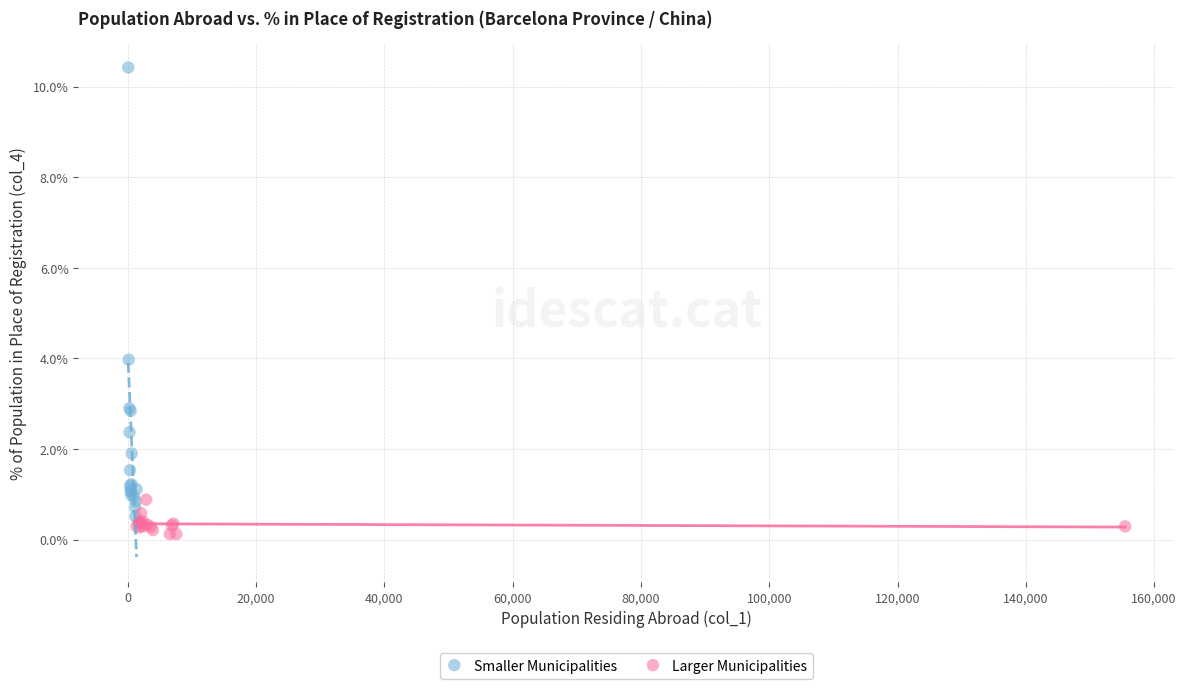

Which series reaches the maximum Y coordinate?

Smaller Municipalities